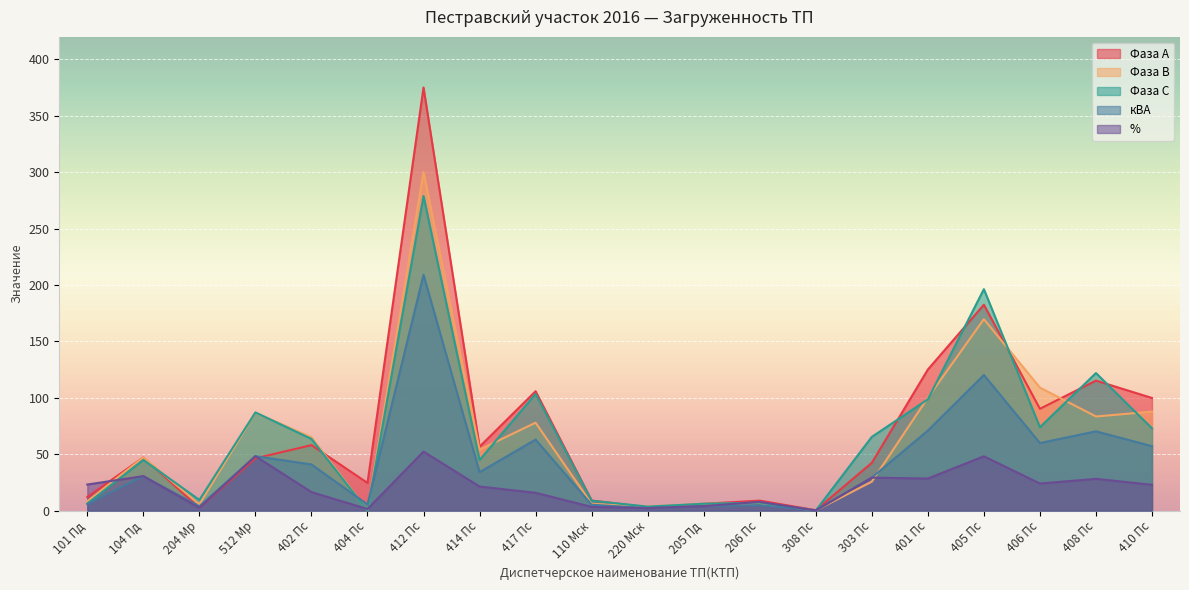

True or false: Фаза А has a value of 0.2 at 308 Пс.

False